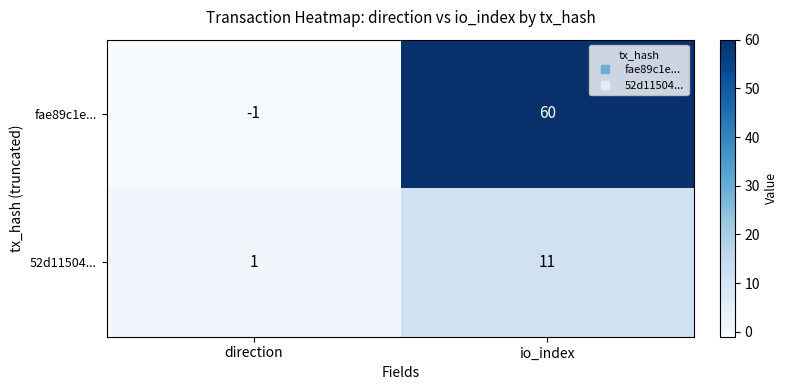

Is it true that 52d11504... equals 17 at io_index?

False